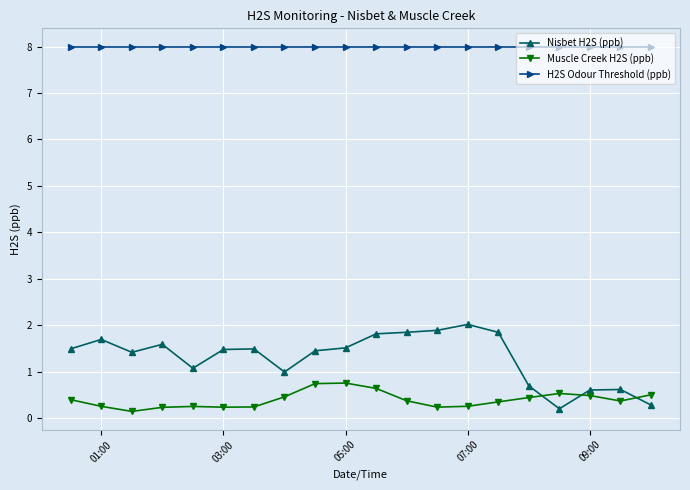

How many series are shown in this chart?

3